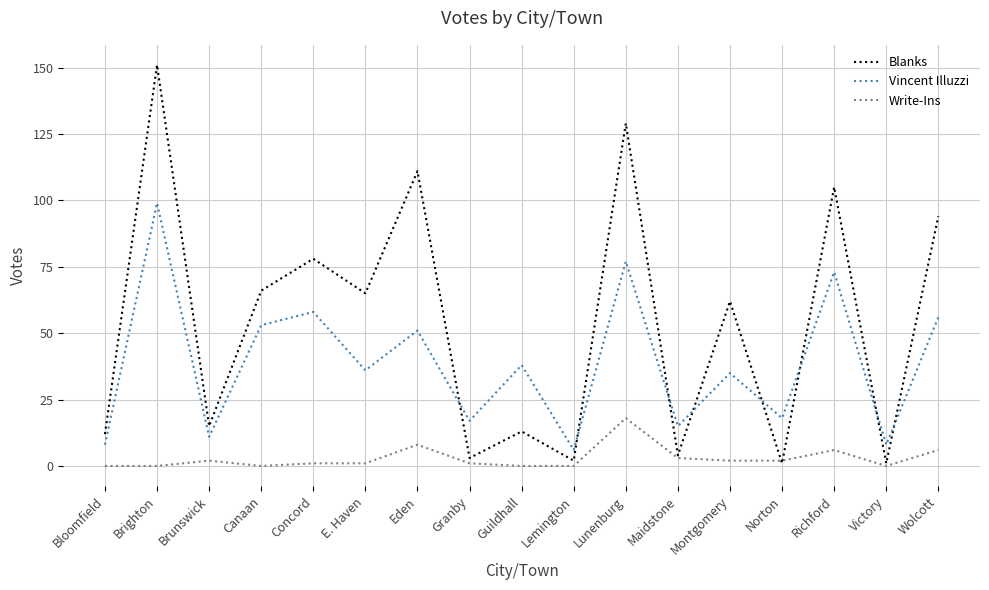

Which label corresponds to the largest value in the chart?

Brighton